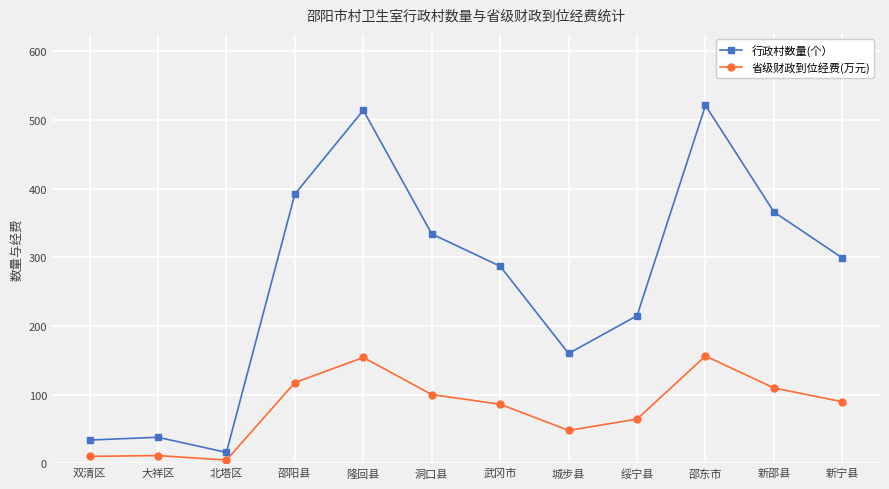

Is the value of 省级财政到位经费(万元) at 邵阳县 greater than the value of 行政村数量(个） at 邵阳县?

No